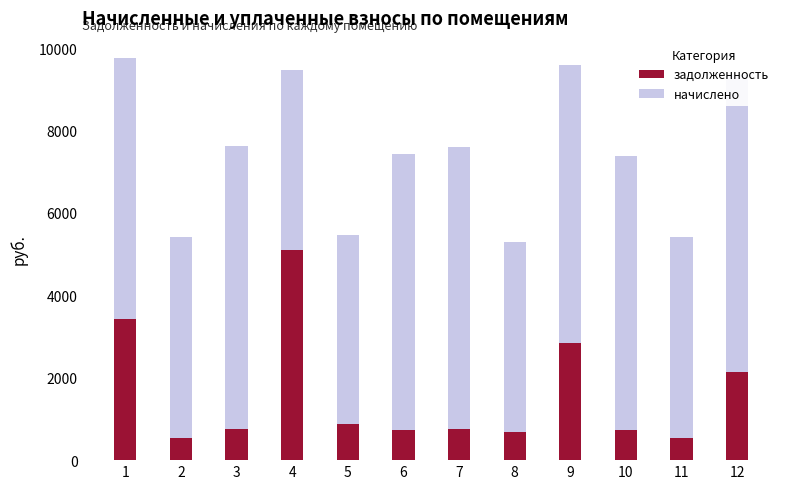

What is the sum of the задолженность values at 5 and 10?

1614.5